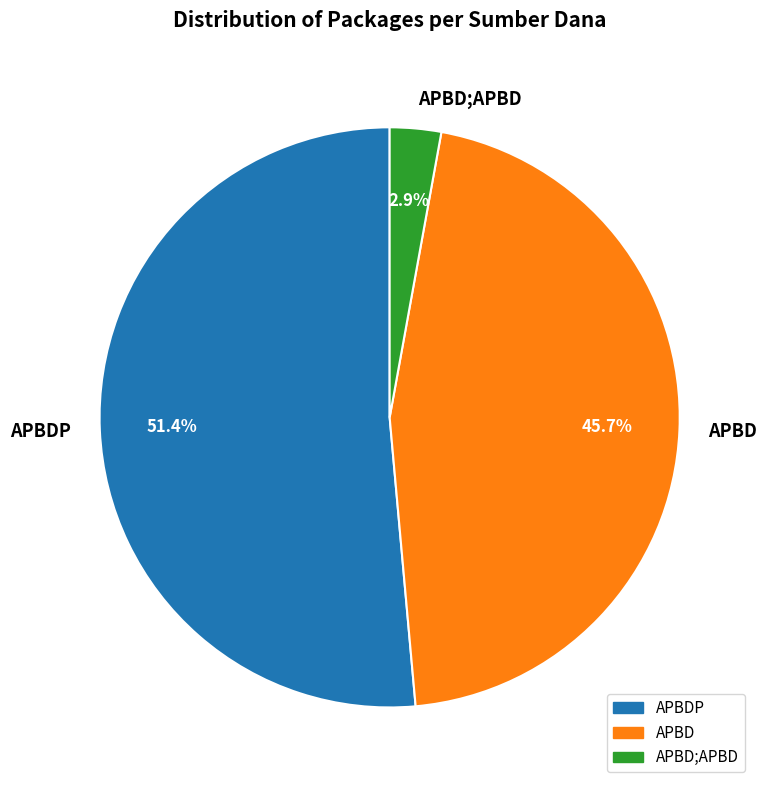

Is there any slice that represents more than half of the pie?

Yes